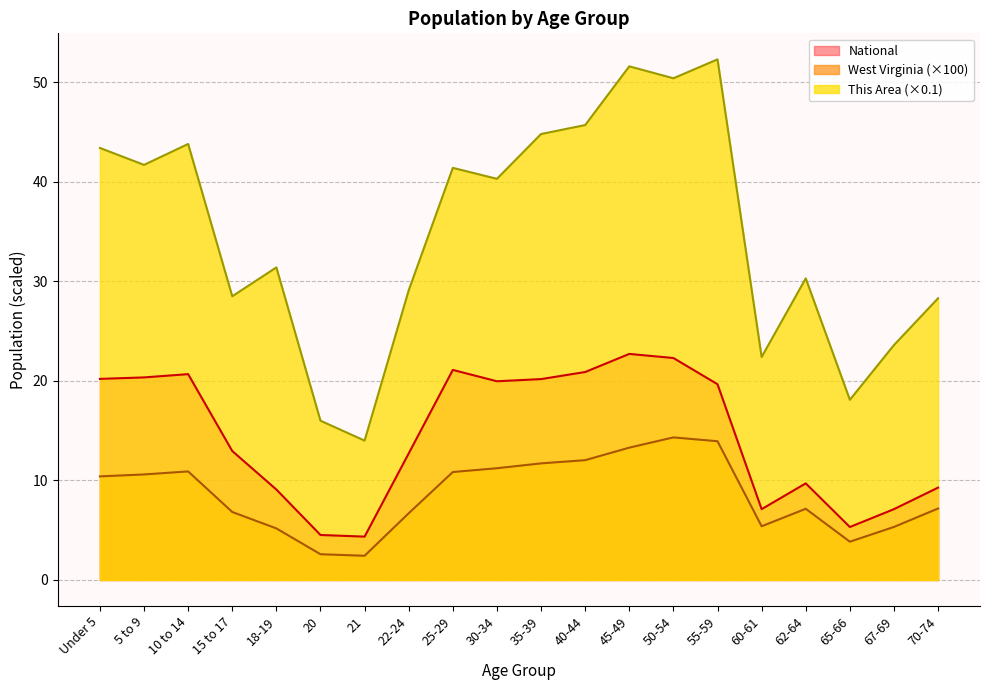

List the series in order of their peak value, lowest first.

West Virginia (×100), National, This Area (×0.1)